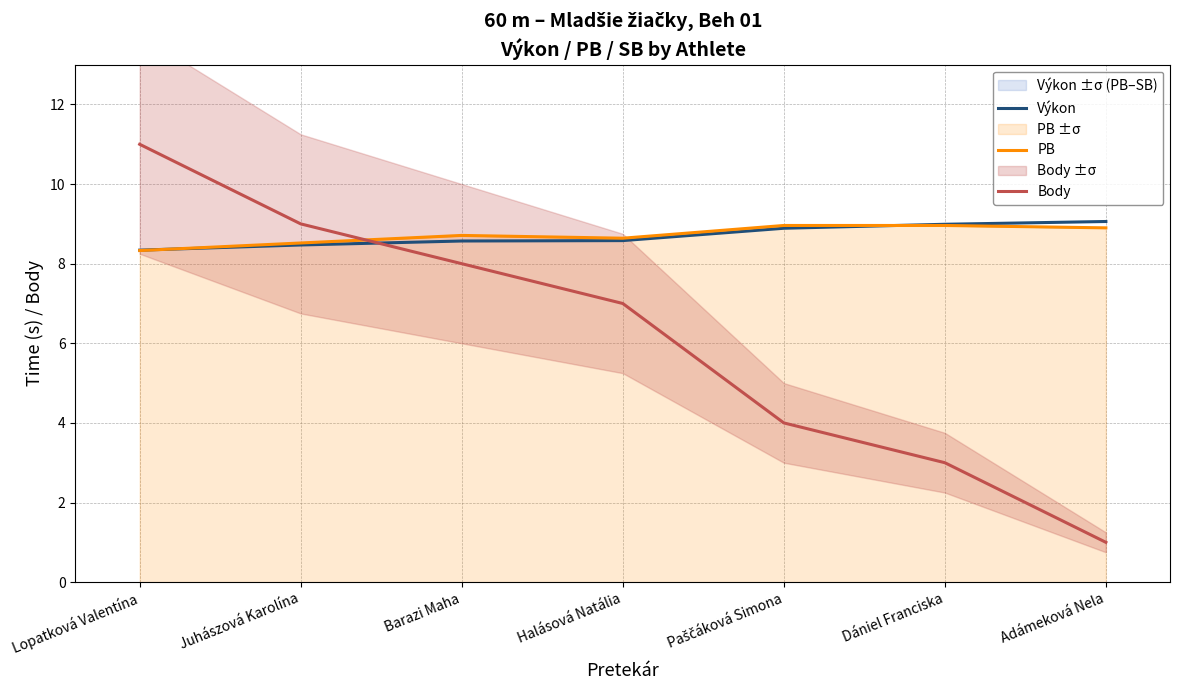

What is the label of the 3rd point from the left?

Barazi Maha